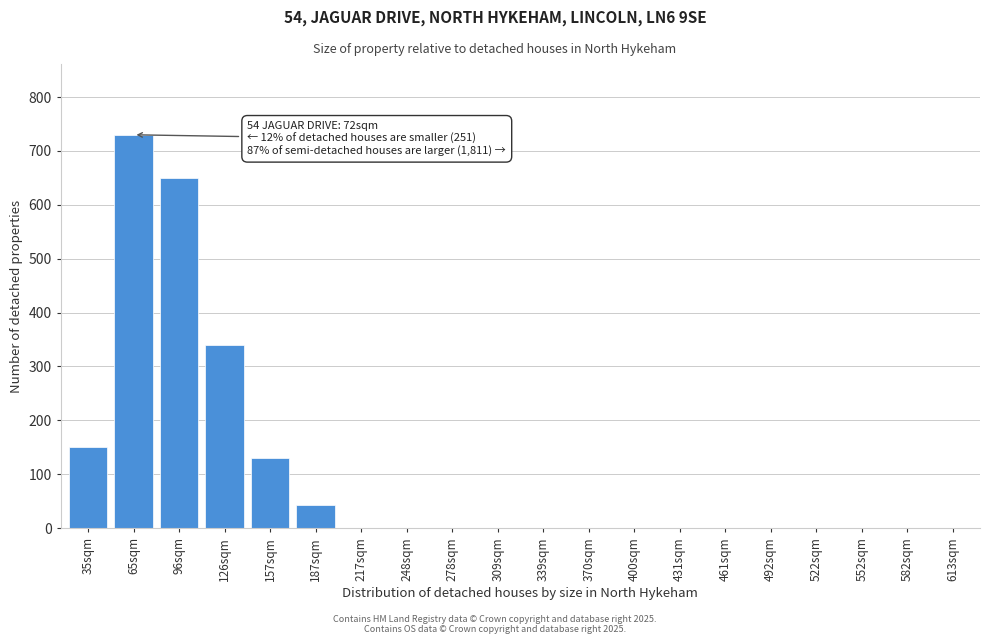

Reading right to left, transcribe all the data shown in this chart.

613sqm=0	582sqm=0	552sqm=0	522sqm=0	492sqm=0	461sqm=0	431sqm=0	400sqm=0	370sqm=0	339sqm=0	309sqm=0	278sqm=0	248sqm=0	217sqm=0	187sqm=42	157sqm=130	126sqm=340	96sqm=650	65sqm=730	35sqm=150